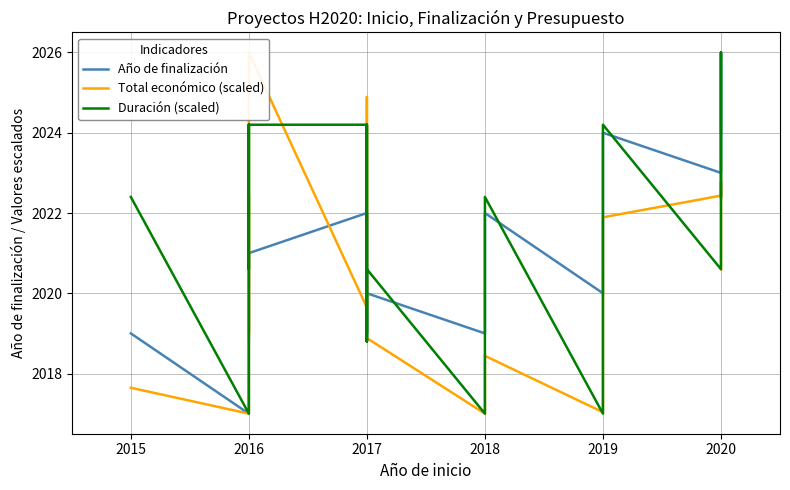

How many interior local valleys does the Total económico (scaled) series have?

5